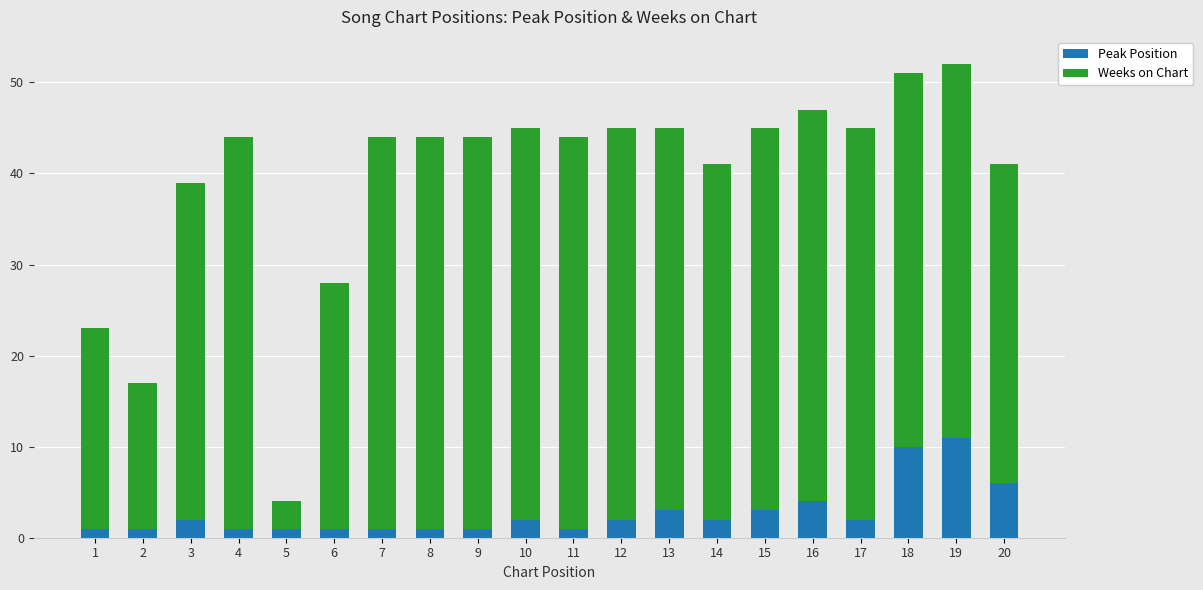

What is the sum of all Peak Position values?

56